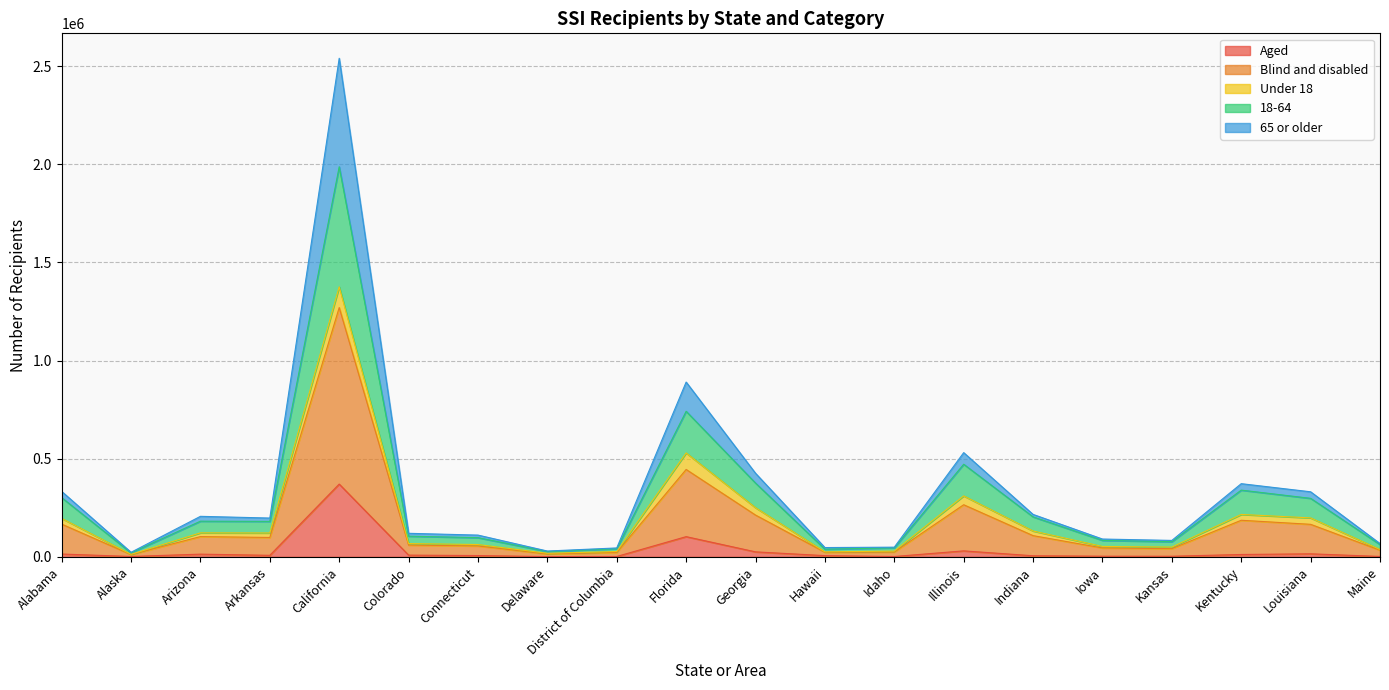

Which series changed the most between Colorado and Kansas?

Blind and disabled